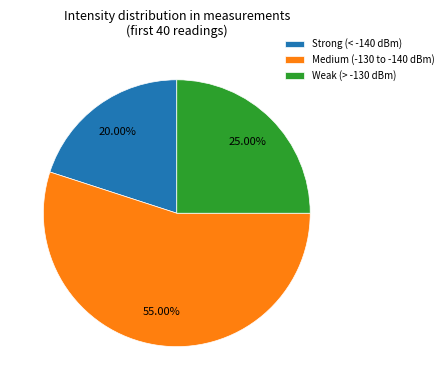

Rank the categories by value from highest to lowest.

Medium (-130 to -140 dBm), Weak (> -130 dBm), Strong (< -140 dBm)